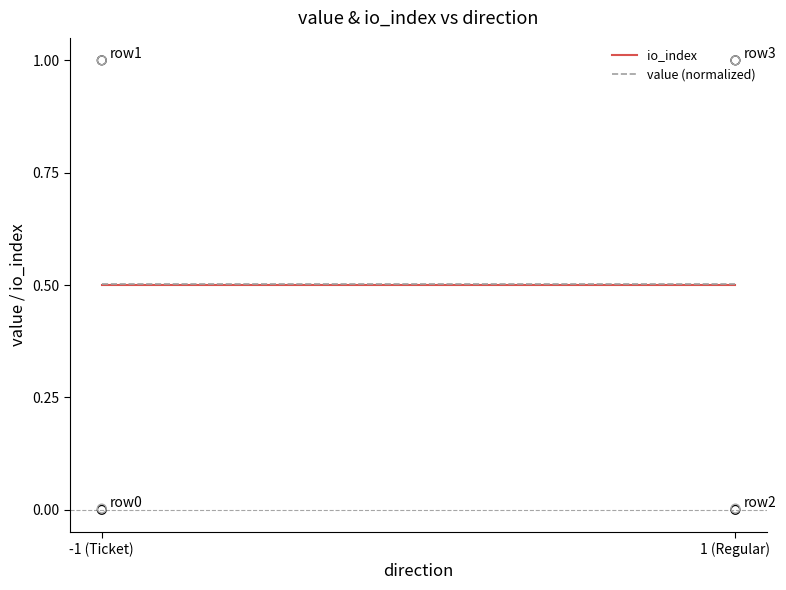

At how many categories does at least one series exceed 0?

2